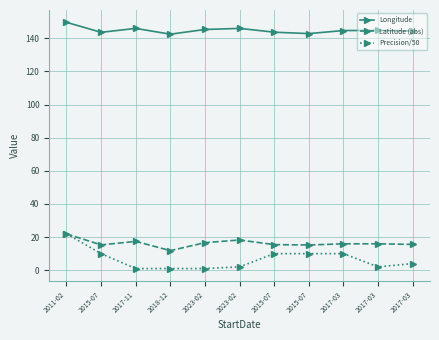

Reading left to right, transcribe all the data shown in this chart.

Longitude: 149.7	143.6	146.0	142.5	145.3	146.0	143.7	142.9	144.7	144.7	144.5
Latitude (abs): 22.0	15.3	17.4	11.8	16.6	18.2	15.4	15.2	15.9	15.9	15.6
Precision/50: 22.0	10.0	1.0	1.0	1.0	2.0	10.0	10.0	10.0	2.0	4.0